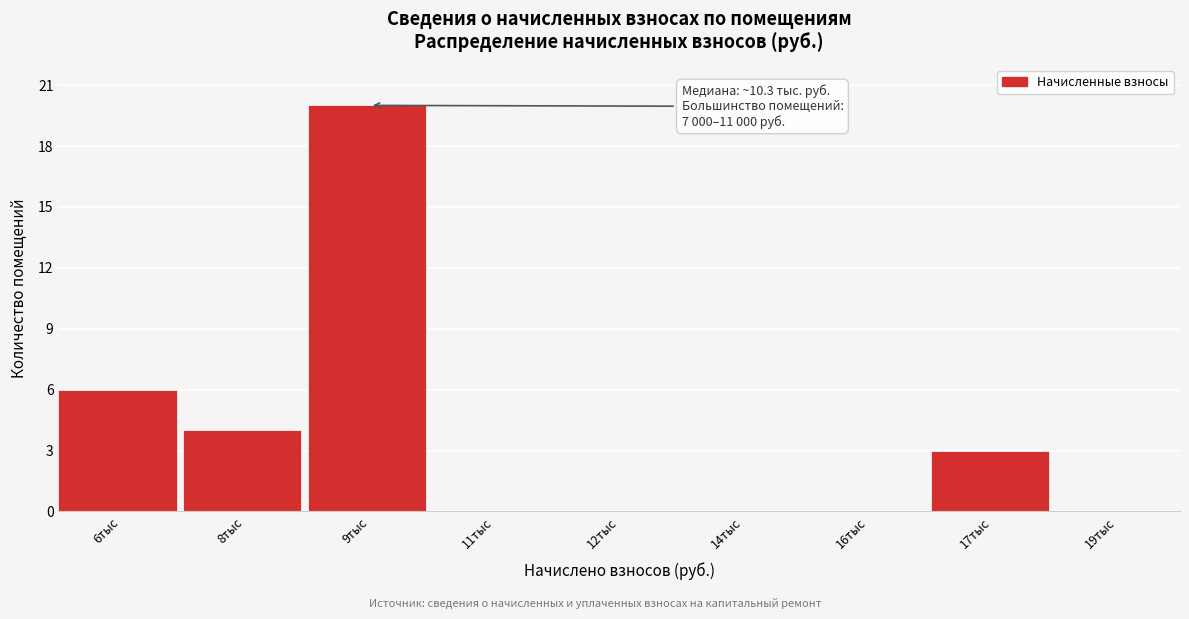

Reading left to right, transcribe all the data shown in this chart.

6тыс=6	8тыс=4	9тыс=20	11тыс=0	12тыс=0	14тыс=0	16тыс=0	17тыс=3	19тыс=0